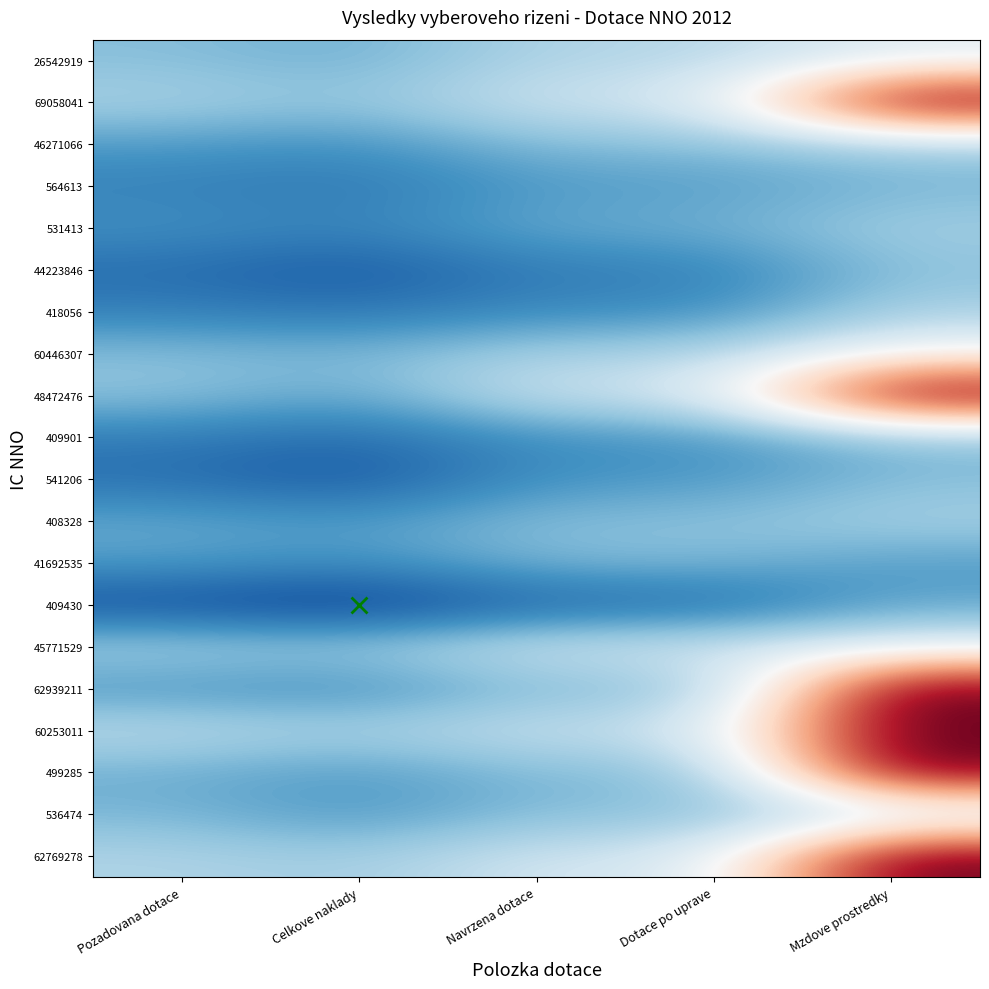

How many data points does each series have?

5